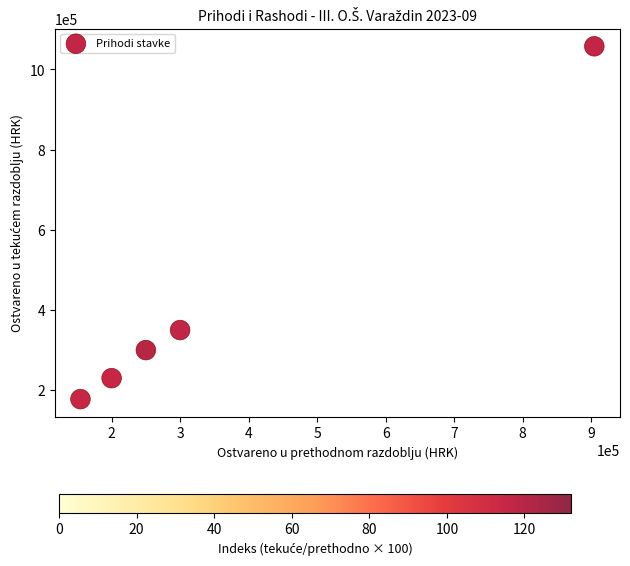

What is the average Y value?

423085.7